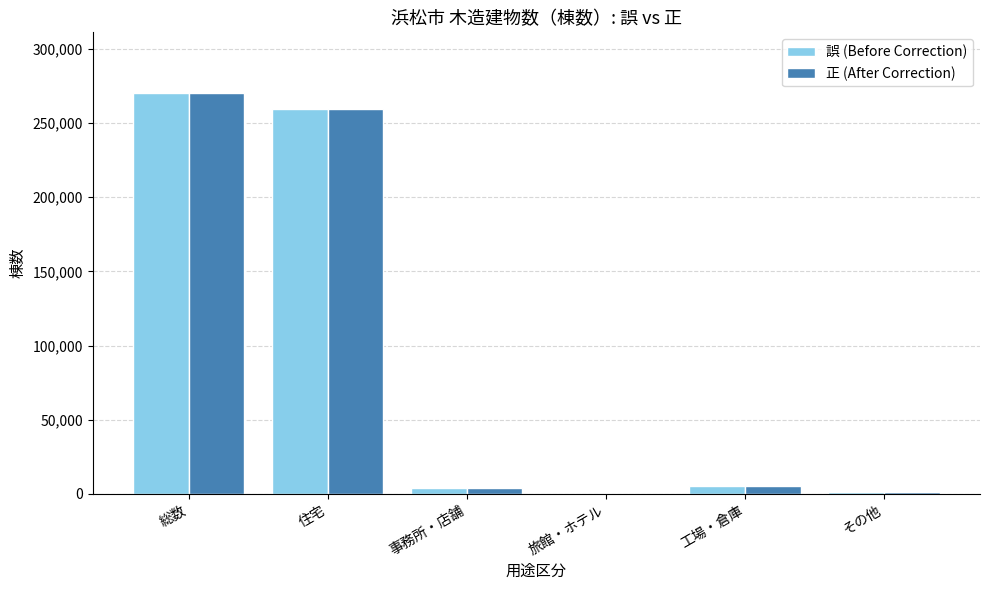

True or false: 誤 (Before Correction) has a value of 270453 at 総数.

True